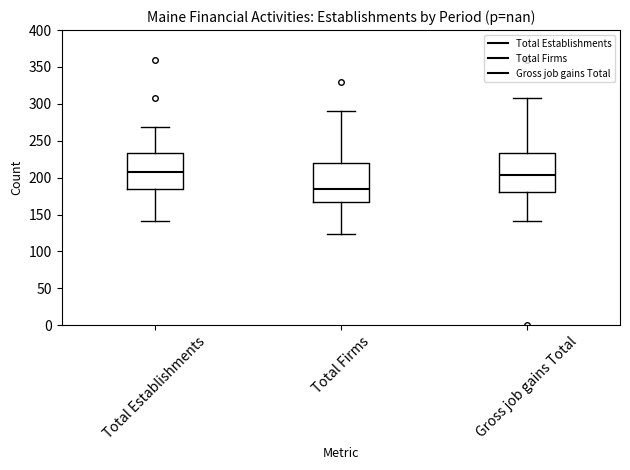

Reading left to right, transcribe this box plot: for each box, give where its median line is, the range the box spans, and where its two whiskers end, as read against the y-axis. The values are not printed on the chart, so give them approximately, as read against the axis.

Total Establishments: median 205, box 185 to 235, whiskers 140 to 270
Total Firms: median 185, box 165 to 220, whiskers 125 to 290
Gross job gains Total: median 205, box 180 to 235, whiskers 140 to 310